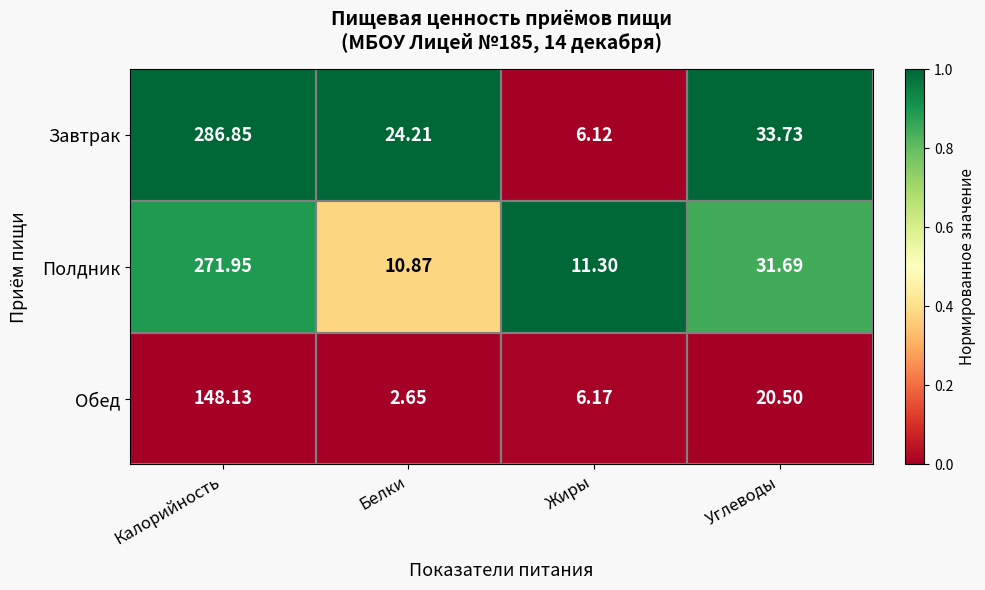

What is the total value across all series at Белки?

37.7